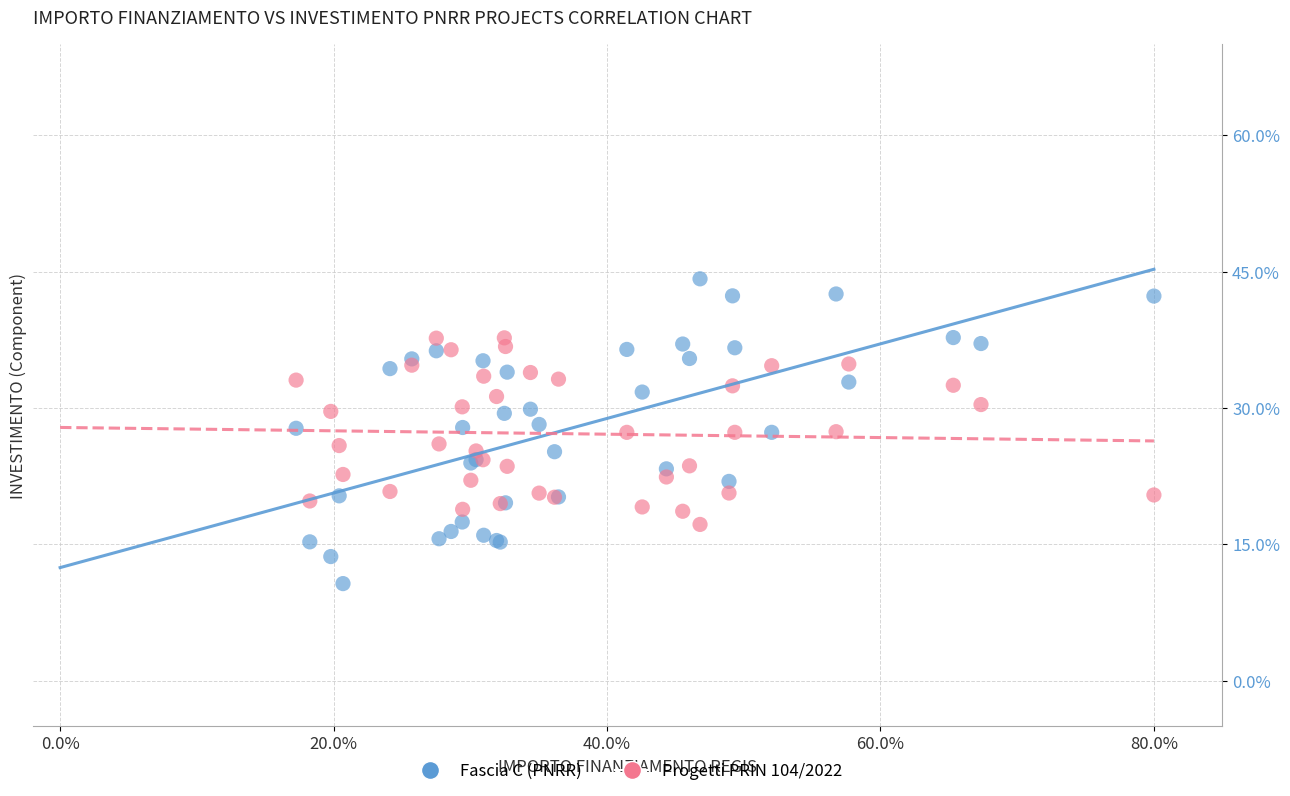

Which series has the largest Y range (max minus min)?

Fascia C (PNRR)